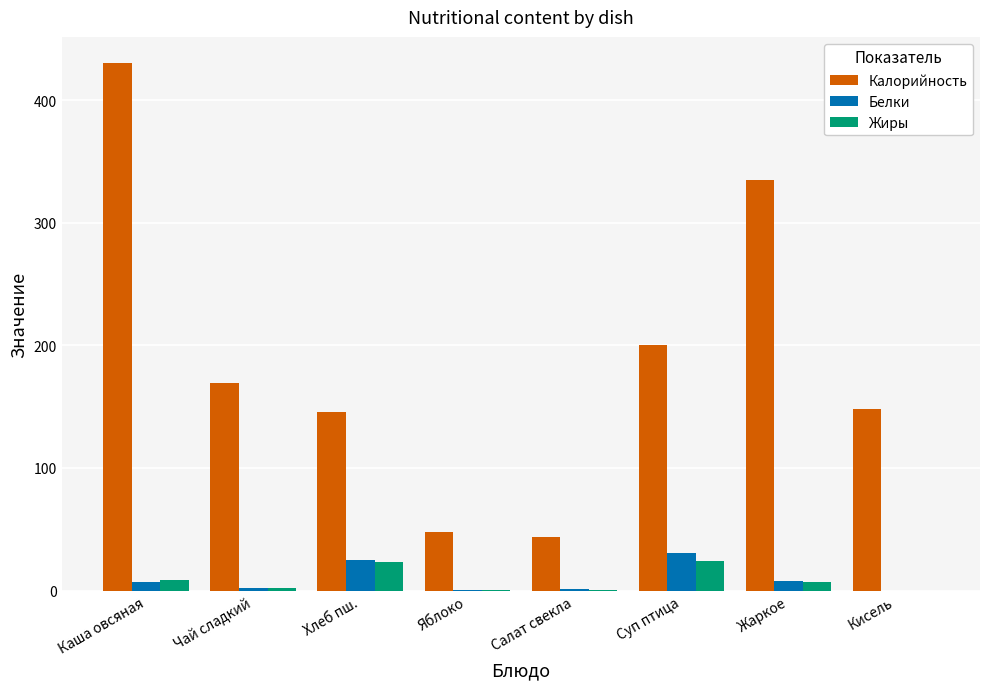

What is the maximum value shown in the chart?

430.0